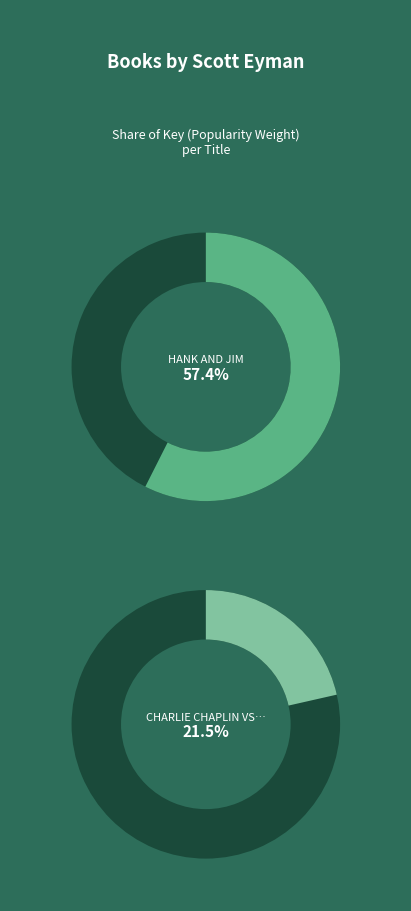

To the nearest percent, what is the combined percentage of Cary Grant and Lion of Hollywood?

12%